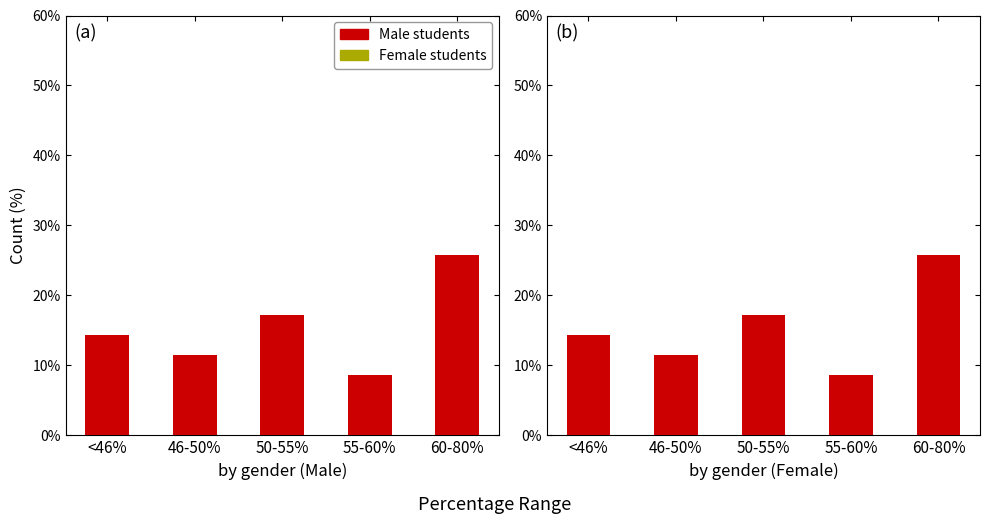

Rank the series by their maximum value, from lowest to highest.

Female students, Male students